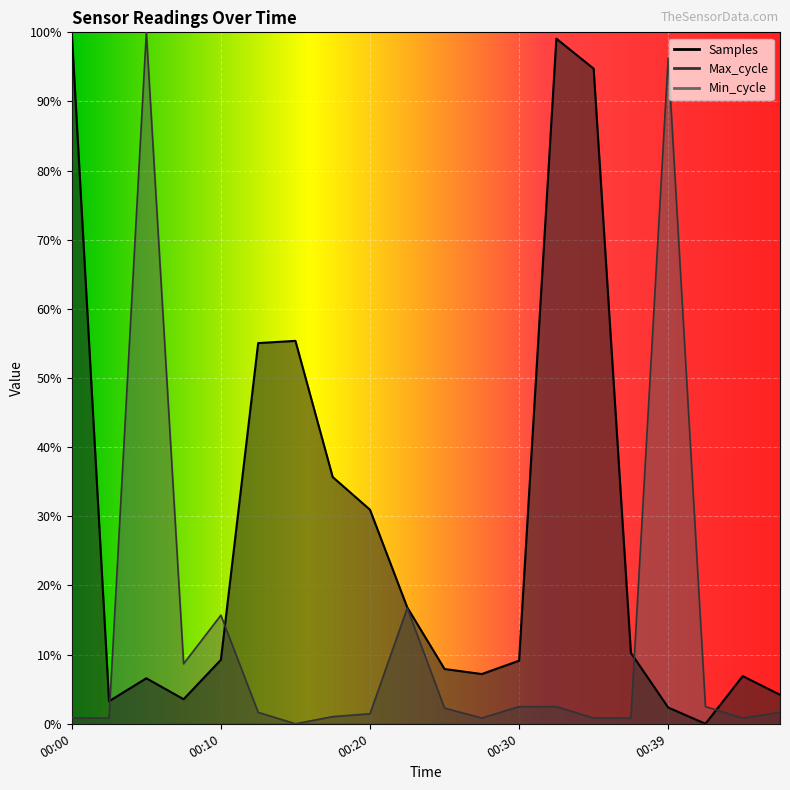

True or false: Max_cycle and Samples intersect in this chart.

True